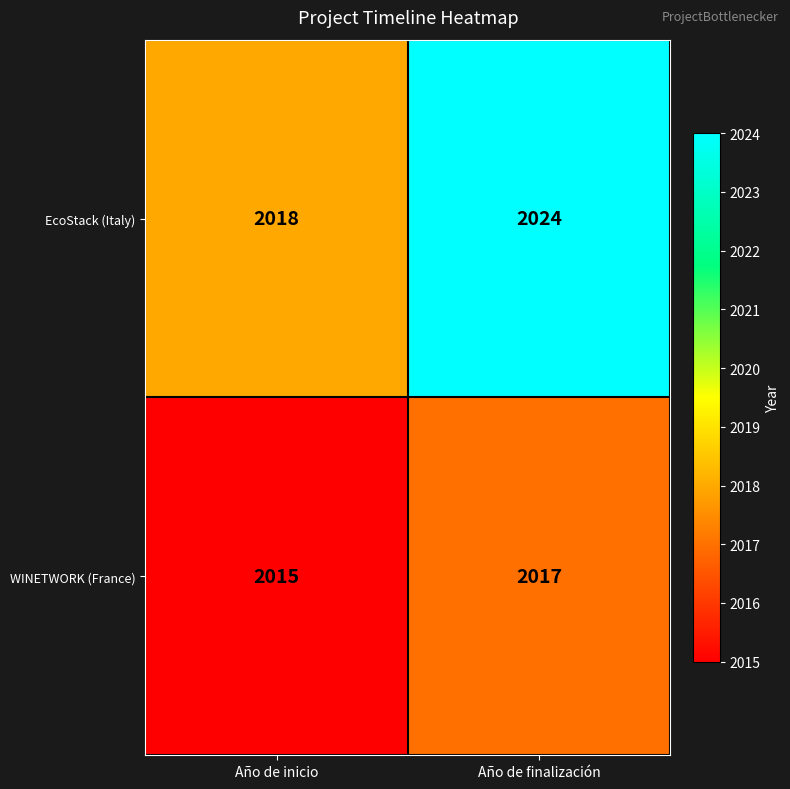

At how many categories does at least one series exceed 2022?

1